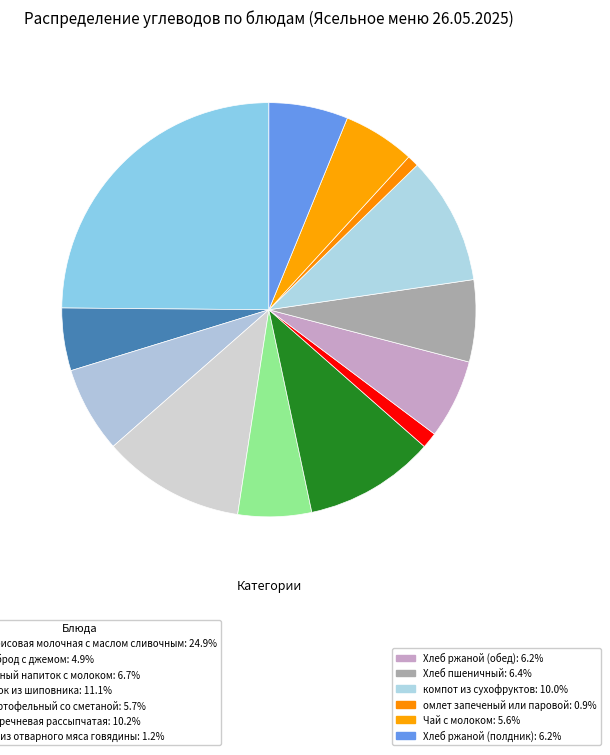

Count the number of slices in the pie.

13